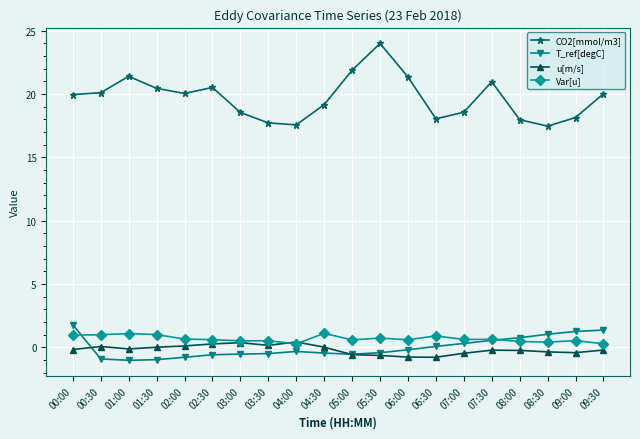

List the series in order of their peak value, highest first.

CO2[mmol/m3], T_ref[degC], Var[u], u[m/s]